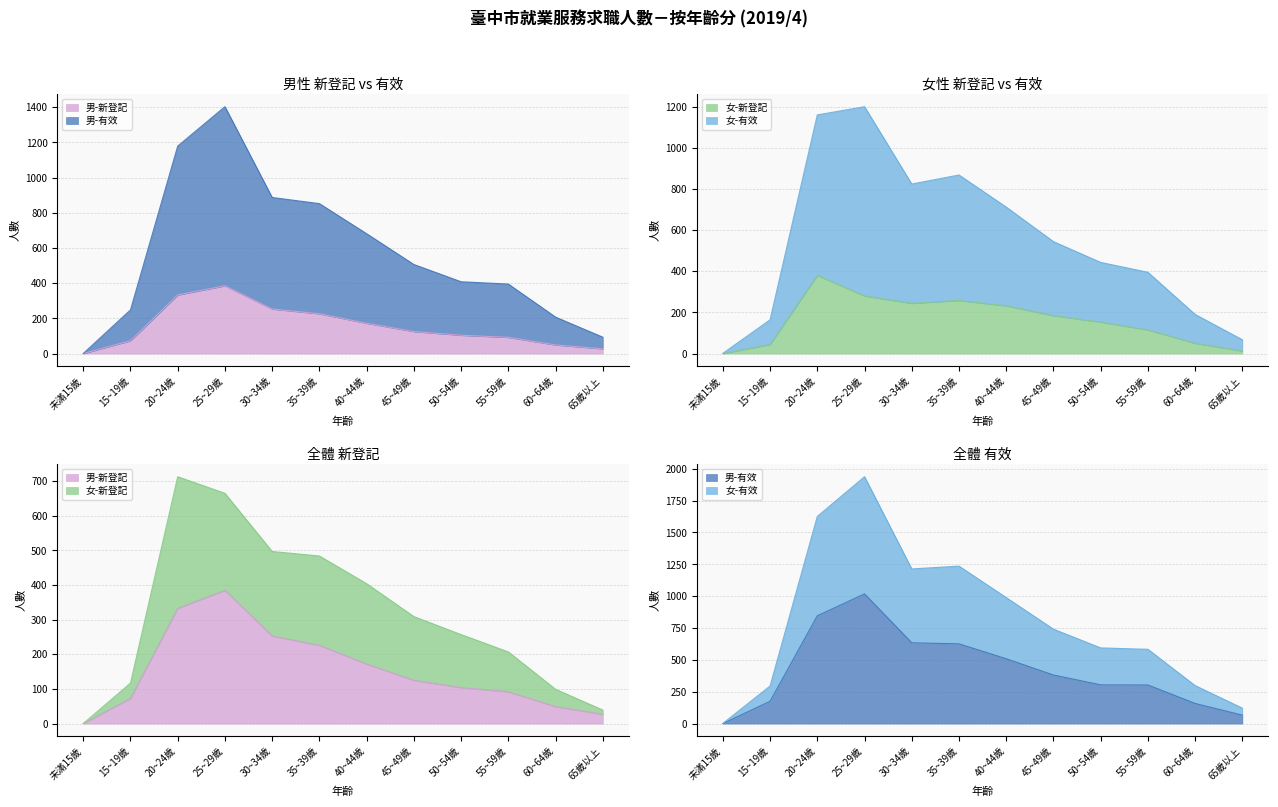

Where is 男-有效 nearest to the value 509?

40~44歲